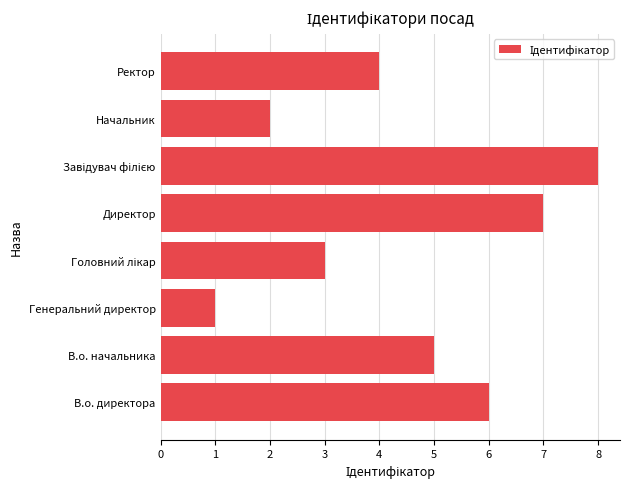

Are the bars horizontal?

Yes